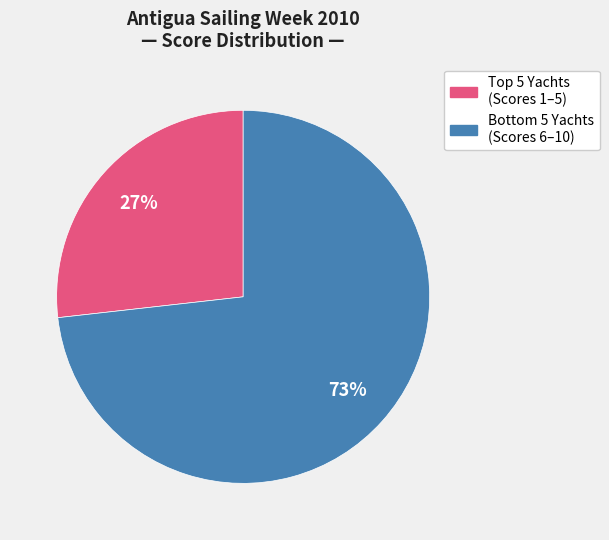

To the nearest percent, what is the average slice percentage?

50%